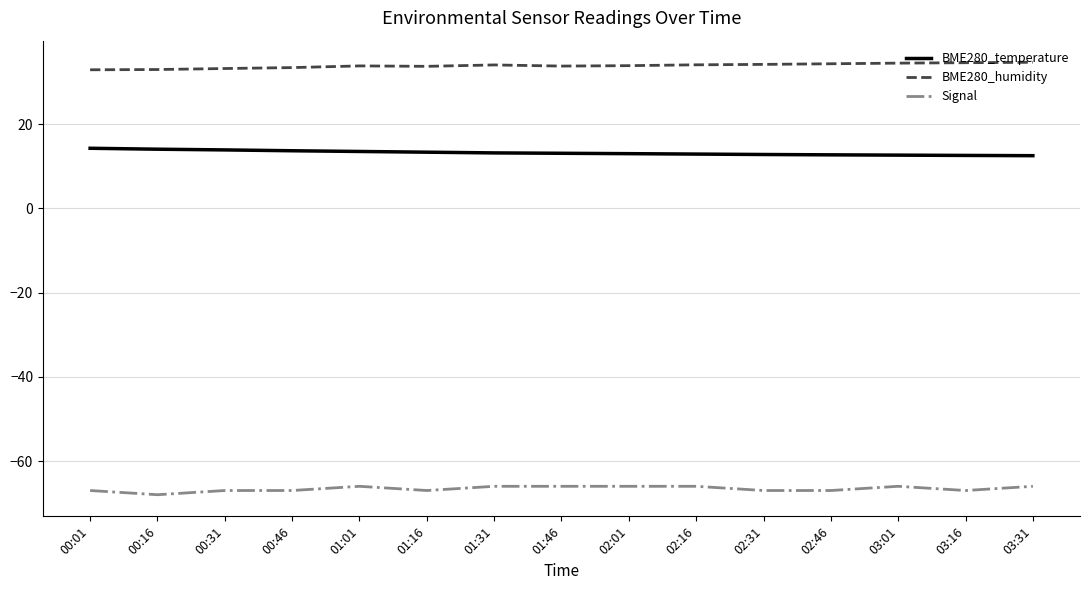

What position from the right is 02:31?

5